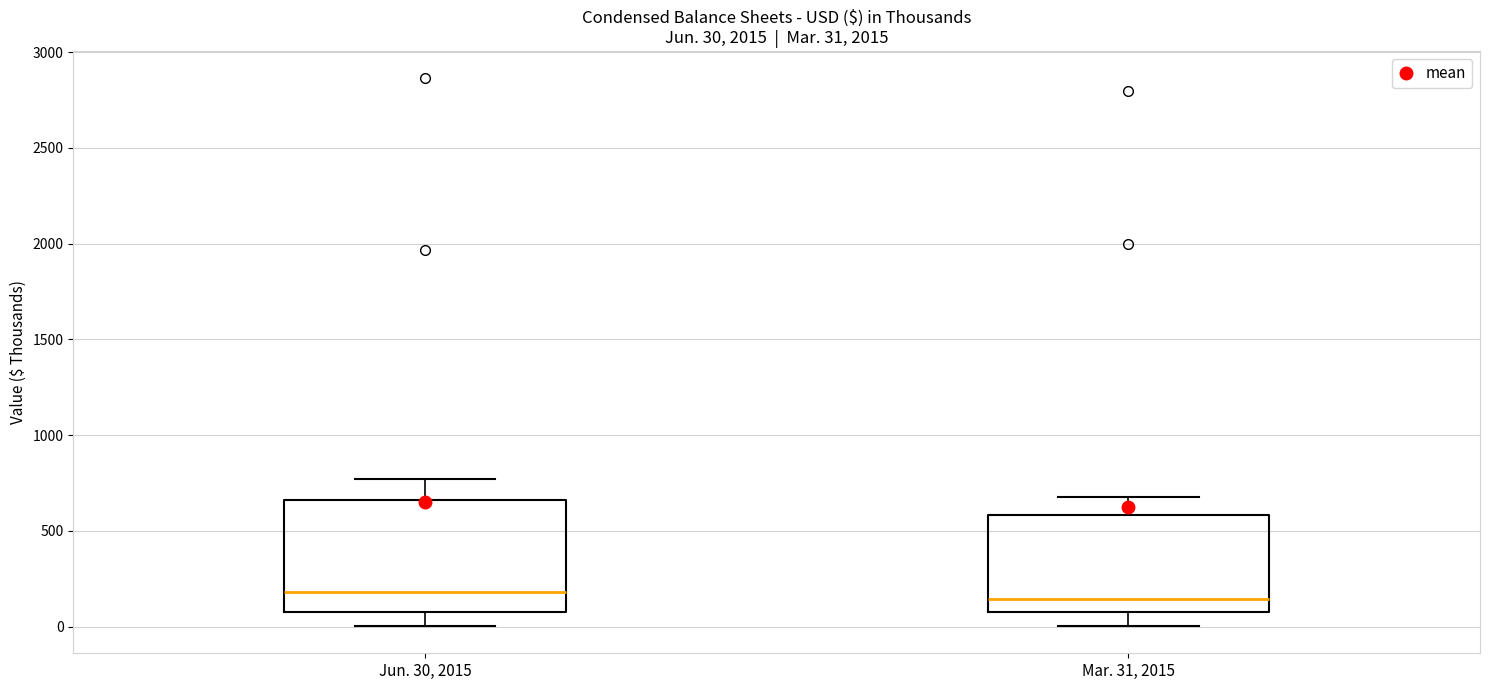

Which box is the tallest, from its lower edge to its upper edge?

Jun. 30, 2015